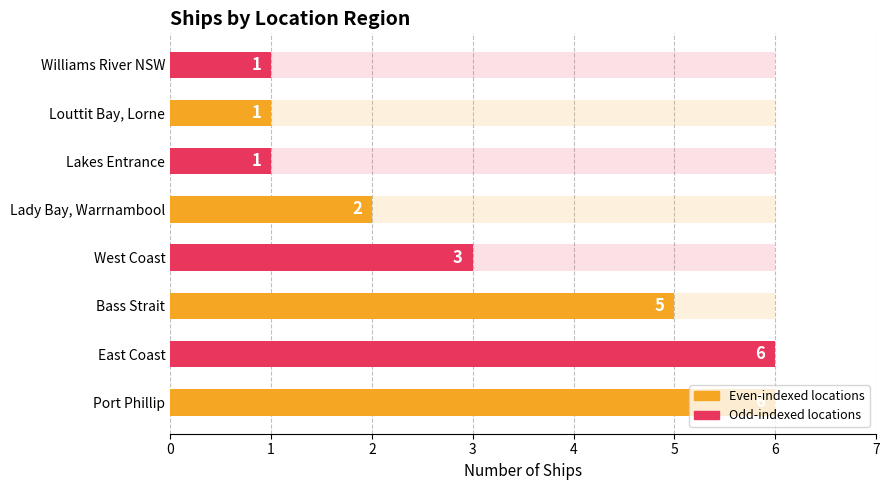

How many values are between 1 and 6?

8